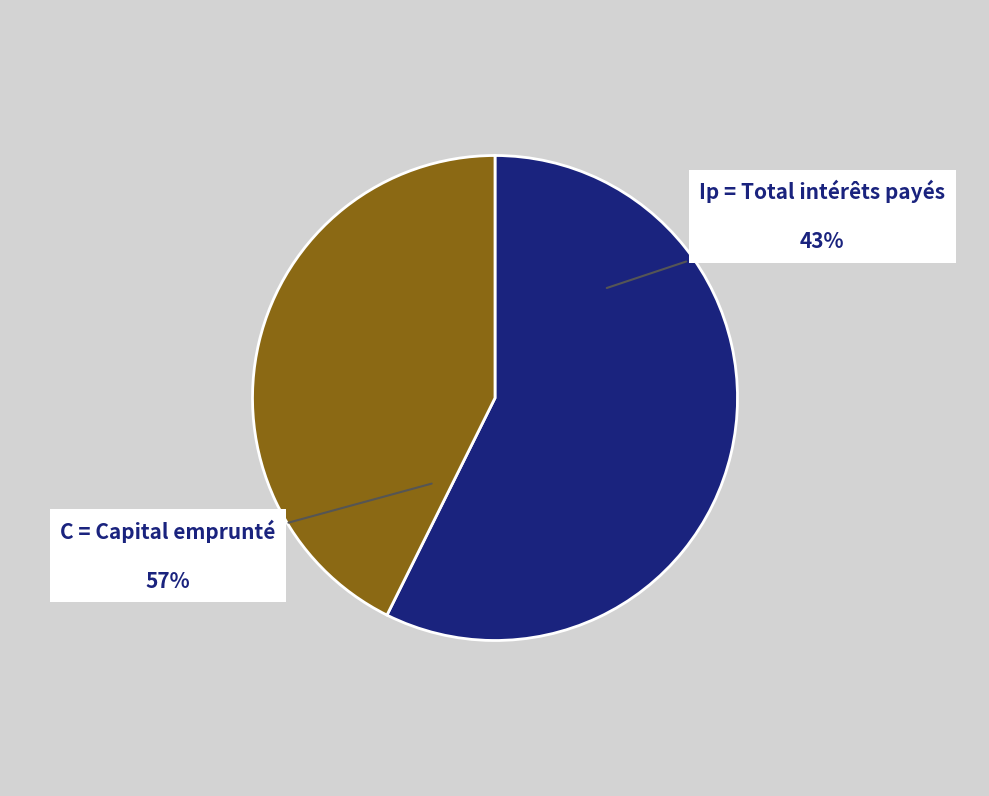

To the nearest percent, what portion does C = Capital emprunté represent?

57%